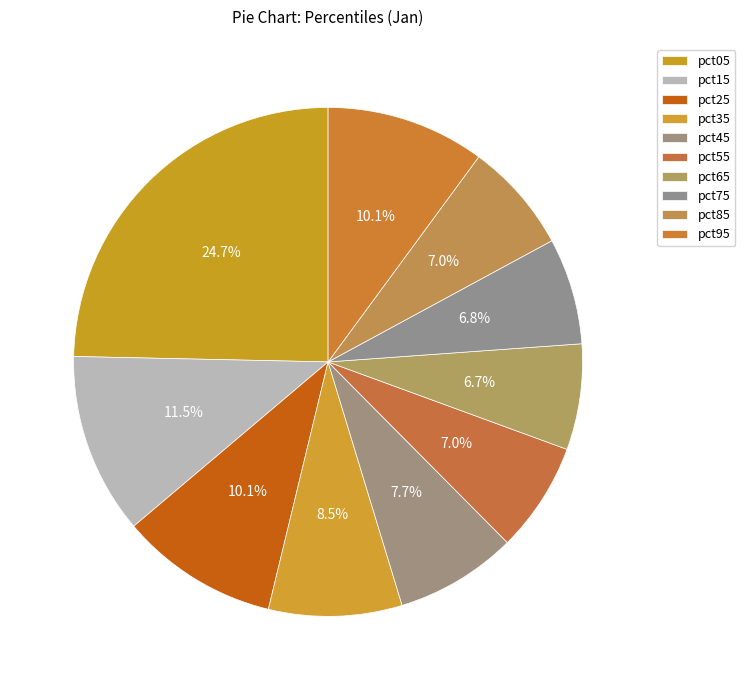

To the nearest percent, what portion does pct25 represent?

10%